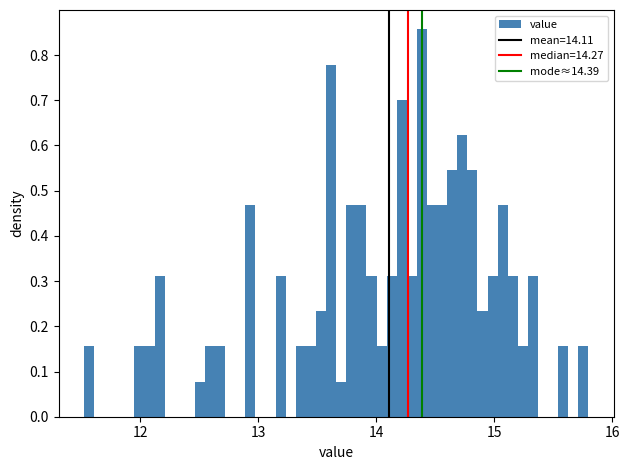

Read against the x-axis, roughly where is the centre of the tallest bar?

14.4